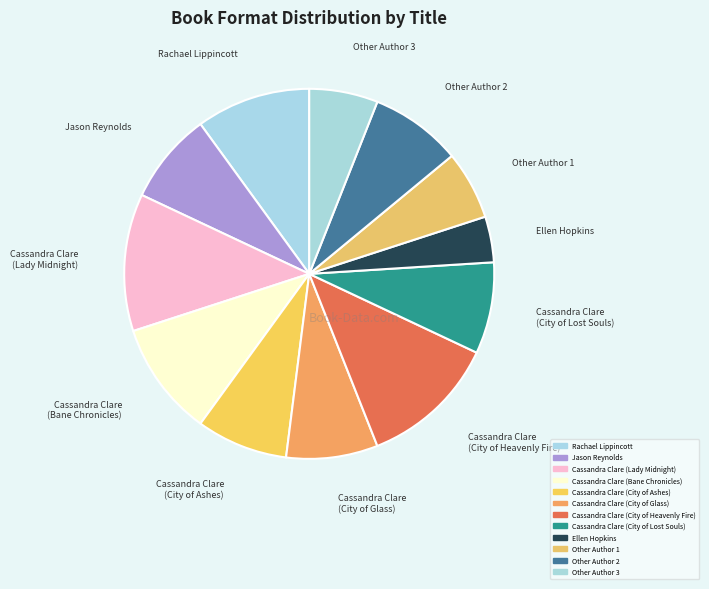

What percentage is the Rachael Lippincott slice, to the nearest percent?

10%